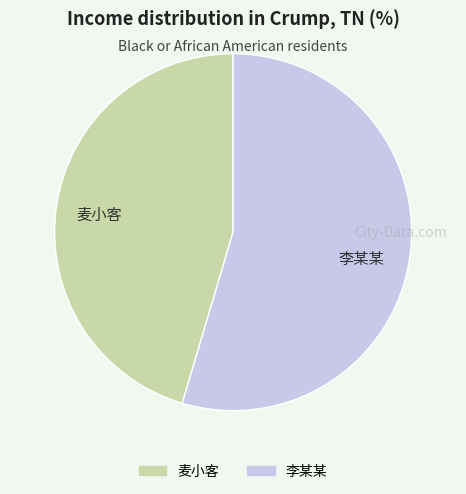

Rank the categories by value from lowest to highest.

麦小客, 李某某